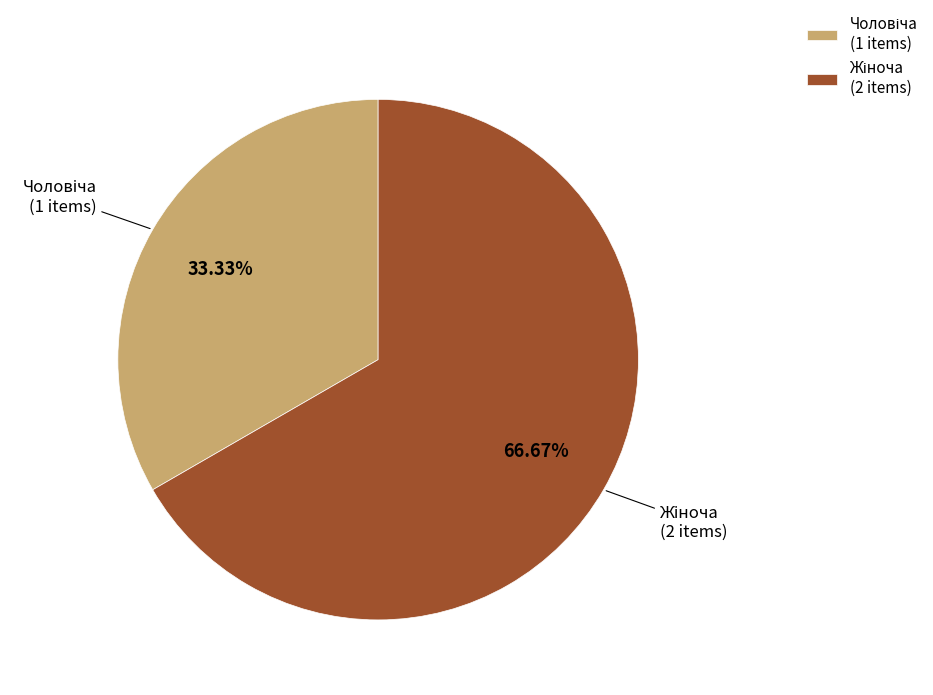

Does any single category account for the majority?

Yes